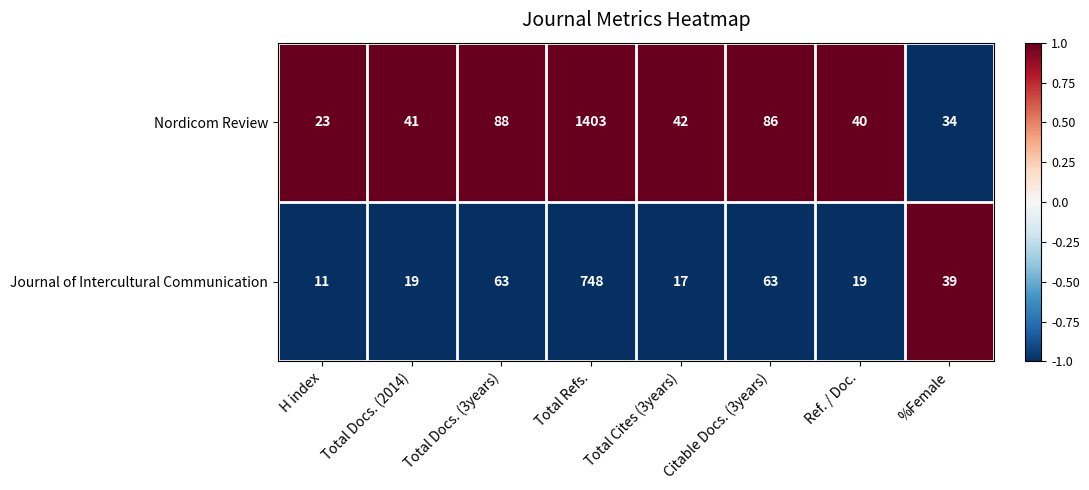

True or false: Journal of Intercultural Communication has a value of 187 at Total Refs..

False